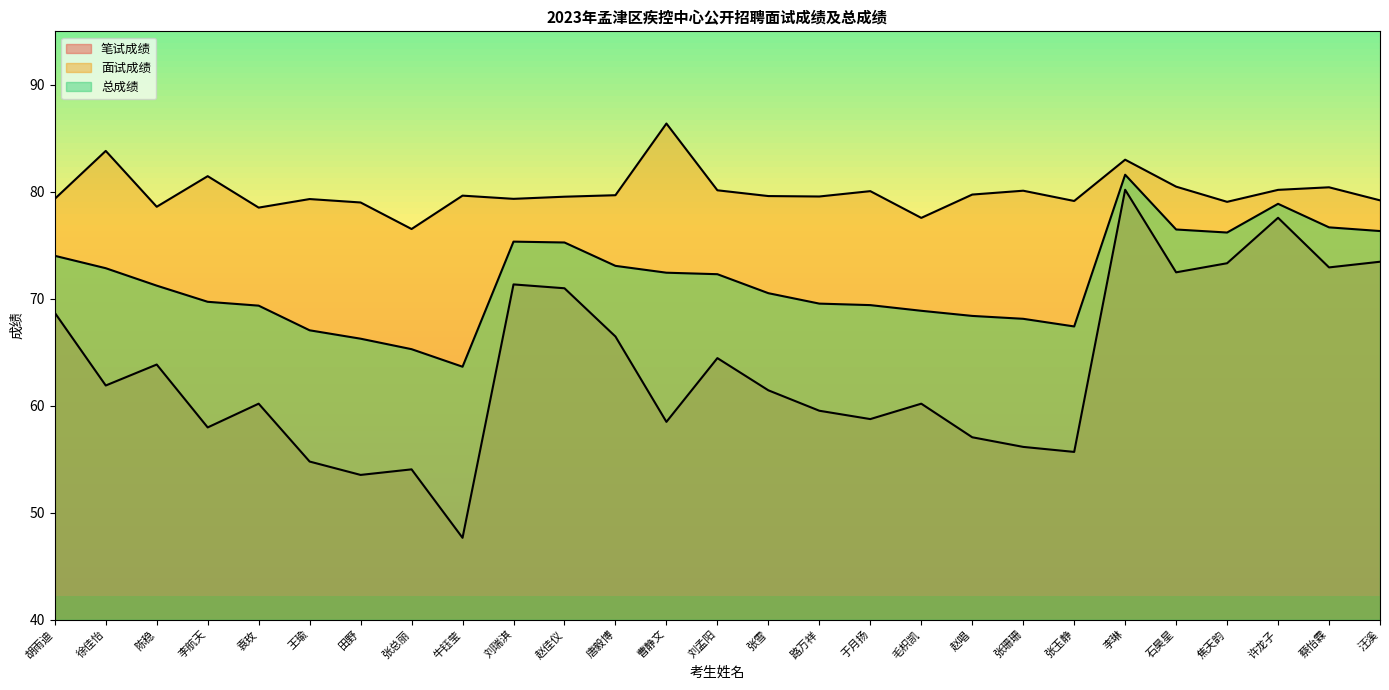

True or false: 面试成绩 has more than 0 interior local peaks.

True